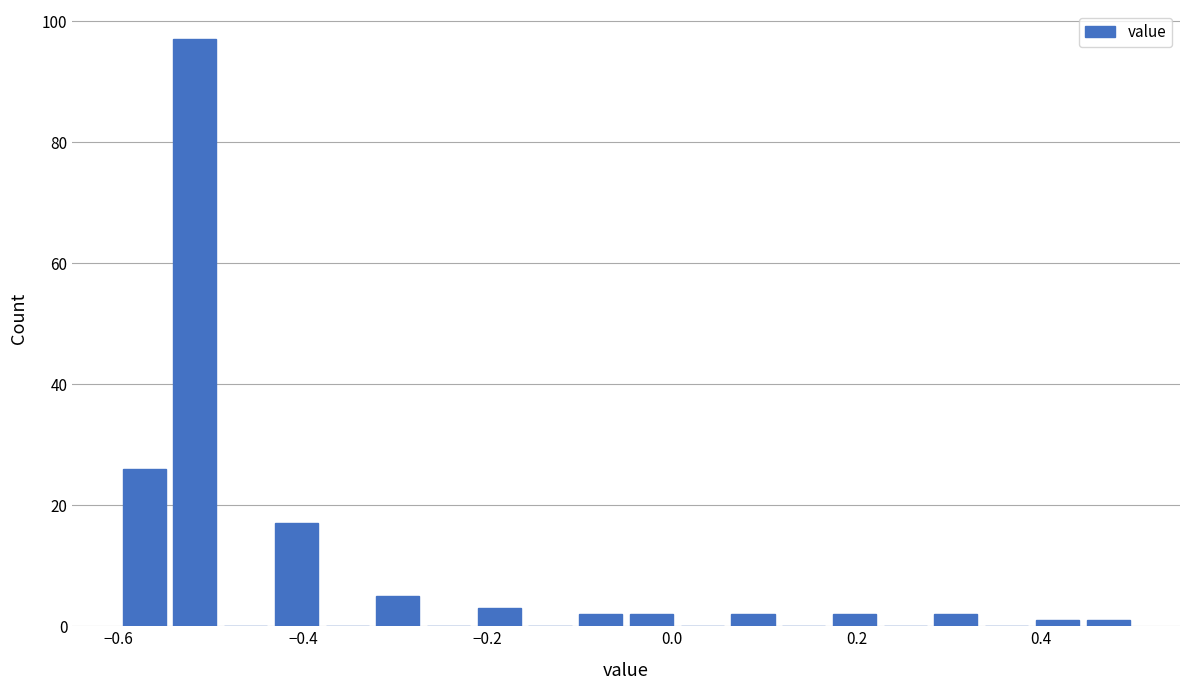

Read against the x-axis, roughly where is the centre of the tallest bar?

-0.52